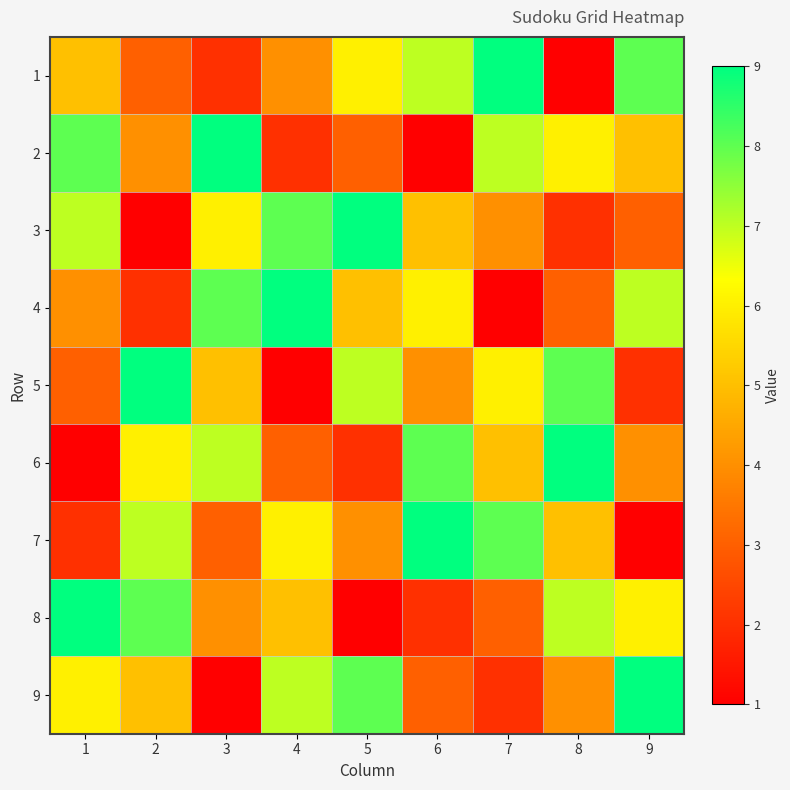

What is the smallest value displayed?

1